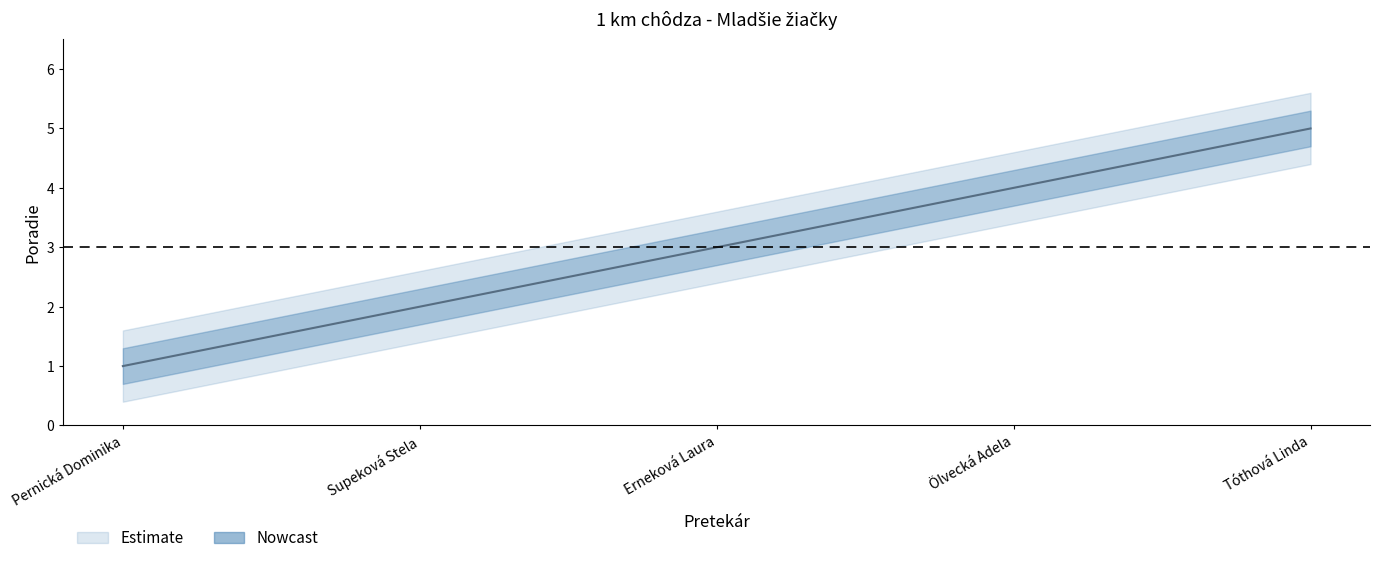

How many lines are shown in the chart?

1